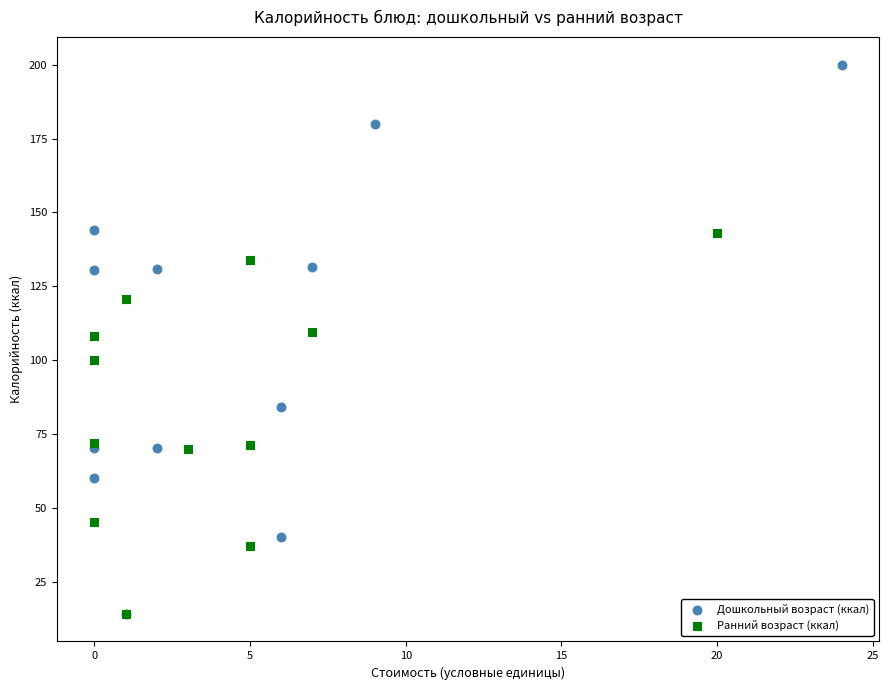

What are all the series names shown in the legend?

Дошкольный возраст (ккал), Ранний возраст (ккал)